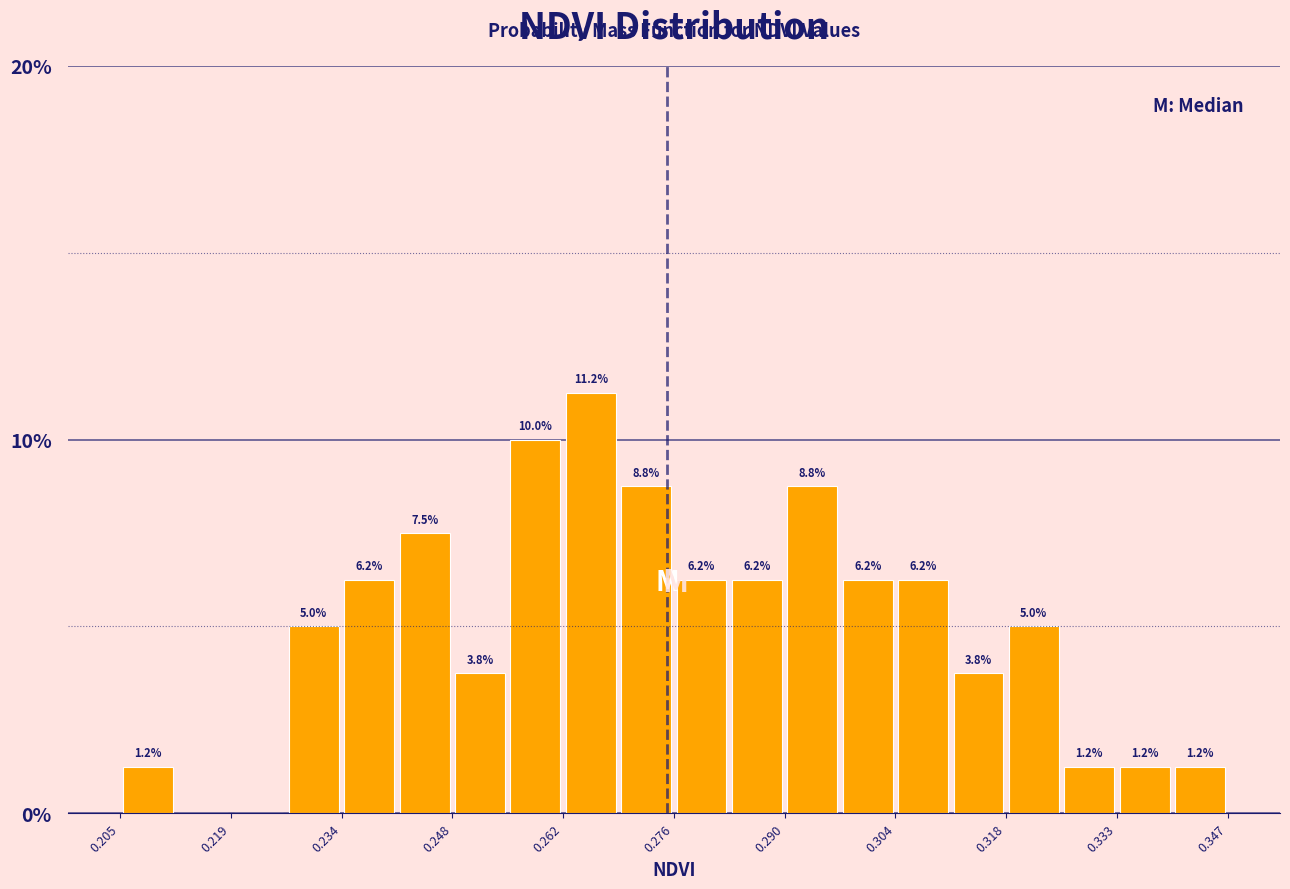

Around what value on the x-axis is the tallest bar? Give the approximate position of its centre, as read against the axis.

0.266